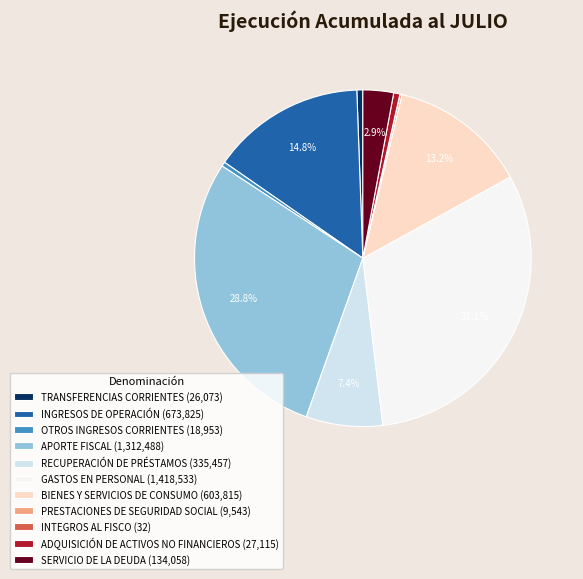

What portion of the pie excludes INGRESOS DE OPERACIÓN?

85.2%